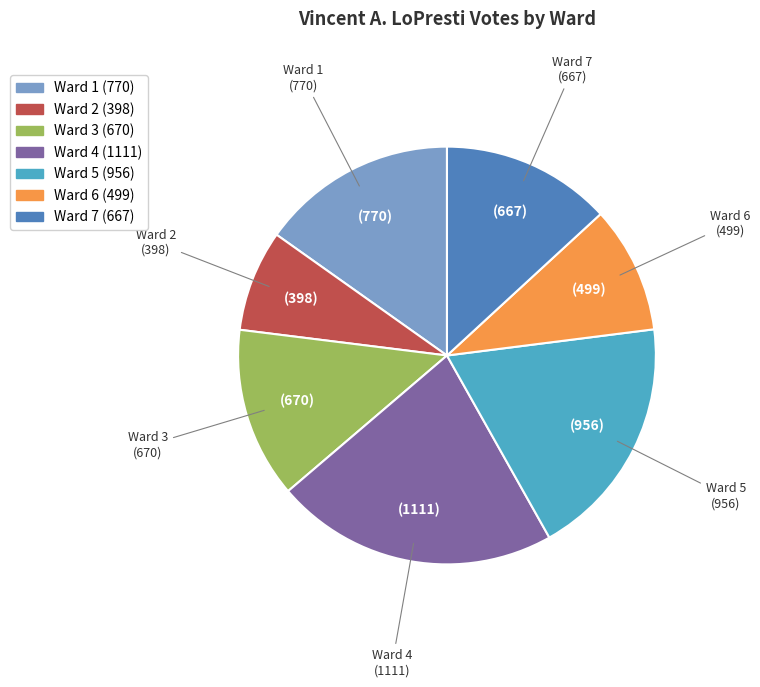

Is there any slice that represents more than half of the pie?

No